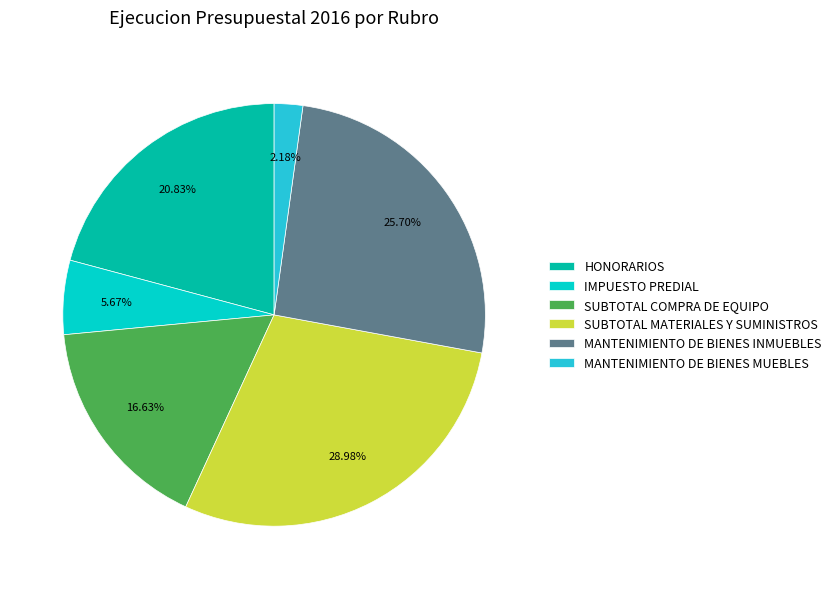

Is MANTENIMIENTO DE BIENES MUEBLES the majority of the pie?

No